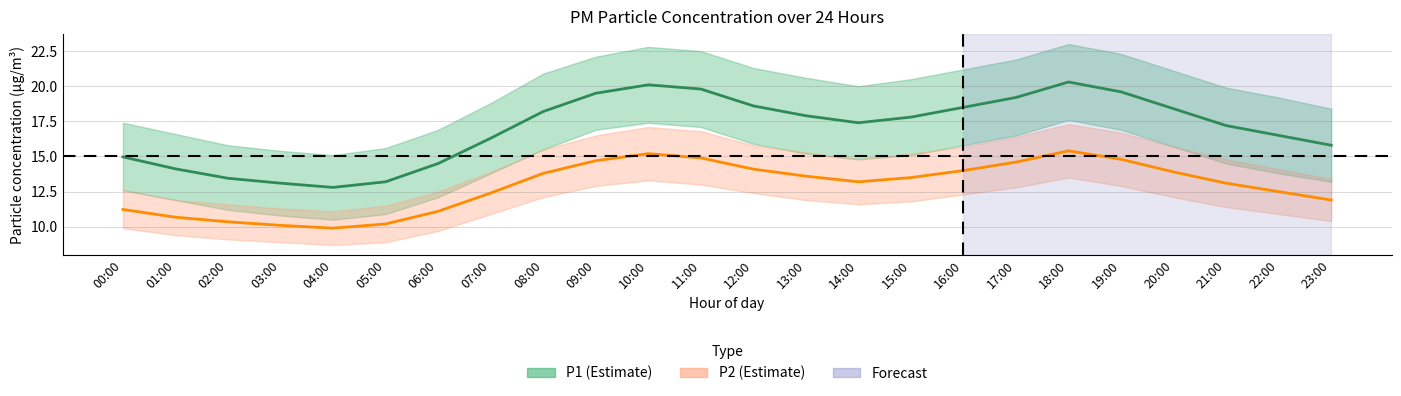

Reading left to right, transcribe all the data shown in this chart.

P1 (PM2.5): 00:00=15.0	01:00=14.1	02:00=13.4	03:00=13.1	04:00=12.8	05:00=13.2	06:00=14.5	07:00=16.3	08:00=18.2	09:00=19.5	10:00=20.1	11:00=19.8	12:00=18.6	13:00=17.9	14:00=17.4	15:00=17.8	16:00=18.5	17:00=19.2	18:00=20.3	19:00=19.6	20:00=18.4	21:00=17.2	22:00=16.5	23:00=15.8
P2 (PM10): 00:00=11.2	01:00=10.7	02:00=10.3	03:00=10.1	04:00=9.9	05:00=10.2	06:00=11.1	07:00=12.4	08:00=13.8	09:00=14.7	10:00=15.2	11:00=14.9	12:00=14.1	13:00=13.6	14:00=13.2	15:00=13.5	16:00=14.0	17:00=14.6	18:00=15.4	19:00=14.8	20:00=13.9	21:00=13.1	22:00=12.5	23:00=11.9